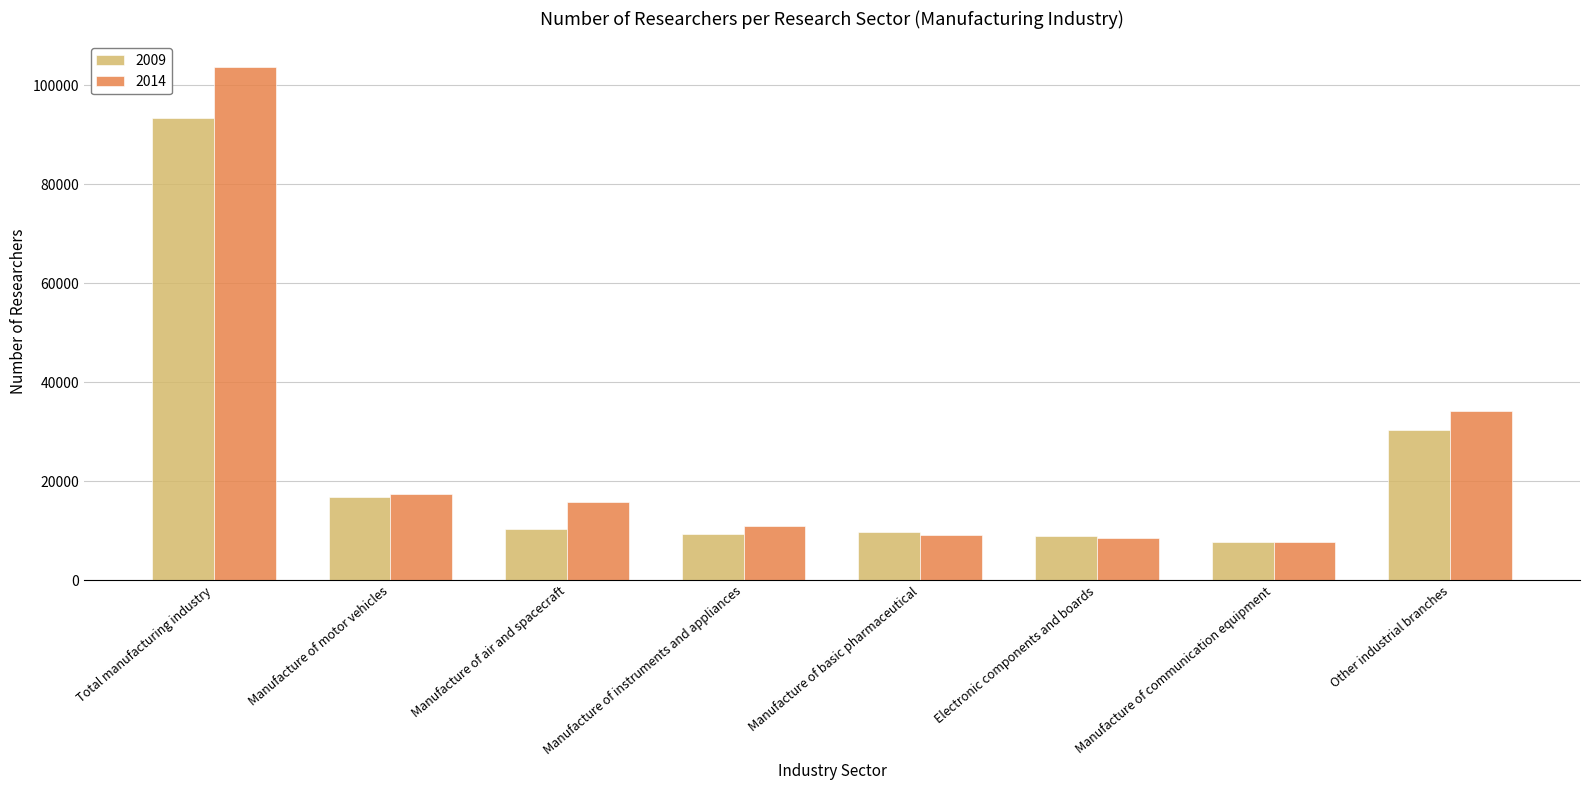

What is the lowest value of the 2014 series?

7685